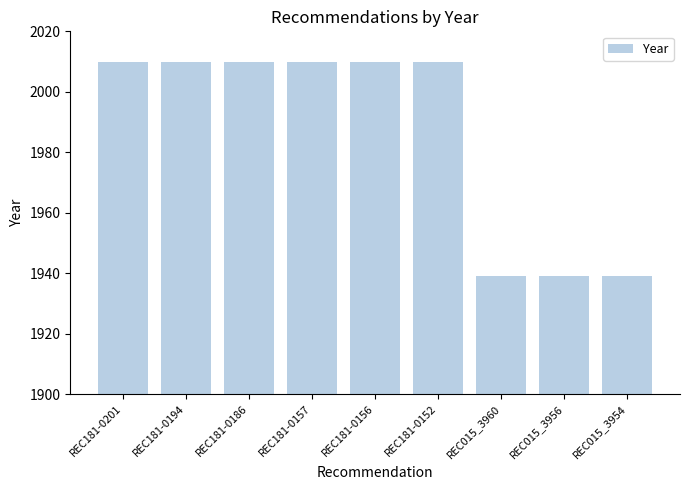

What is the change in value from REC181-0186 to REC015_3960?

-71